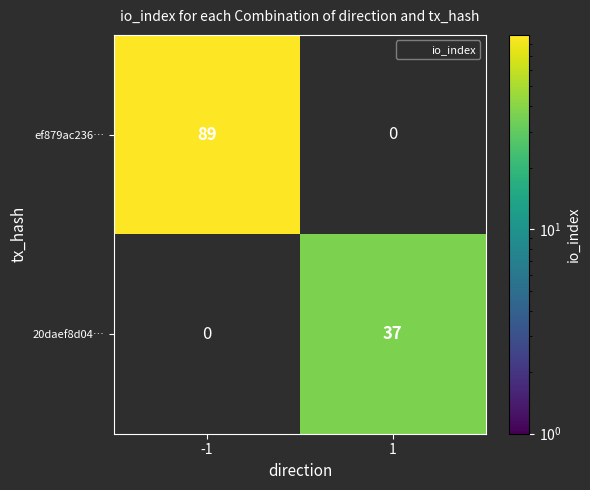

Which category has the highest value across all series?

-1